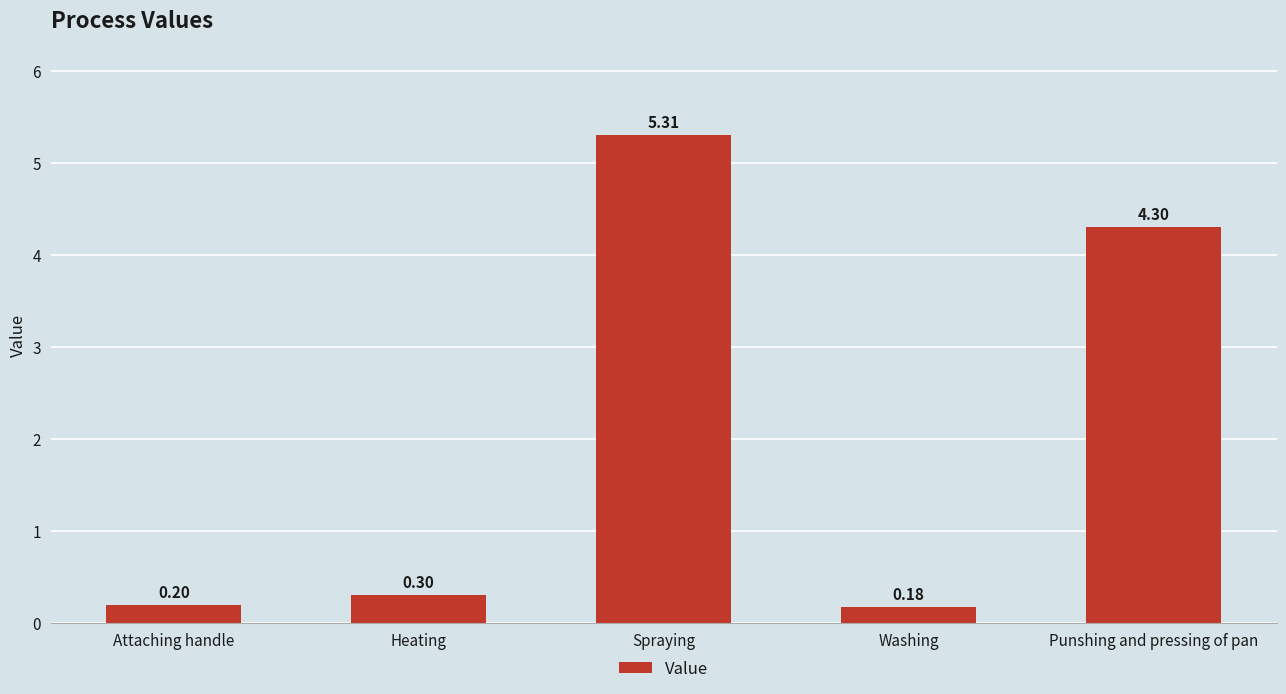

What position from the right is Heating?

4